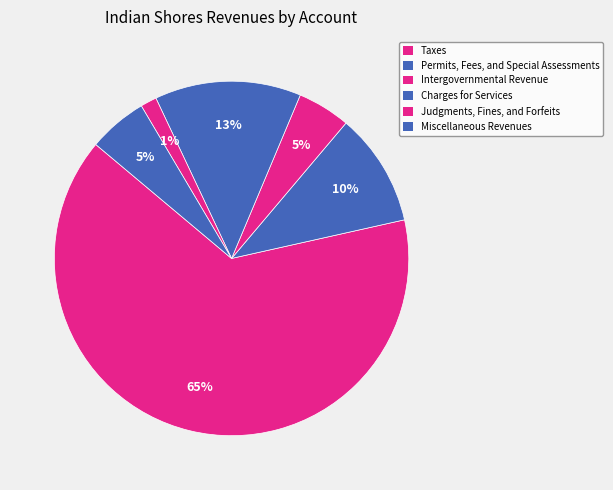

What is the total percentage of Judgments, Fines, and Forfeits and Taxes?

66.1%